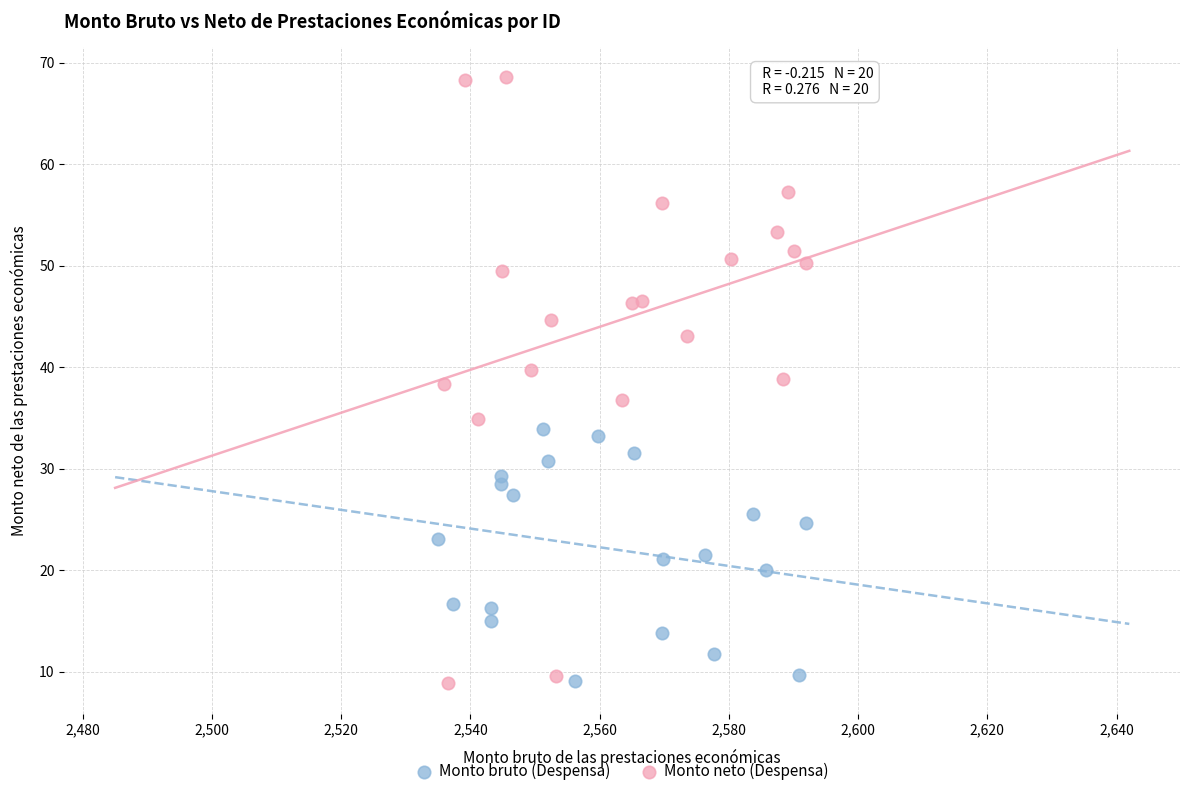

Which series contains the highest Y value?

Monto neto (Despensa)